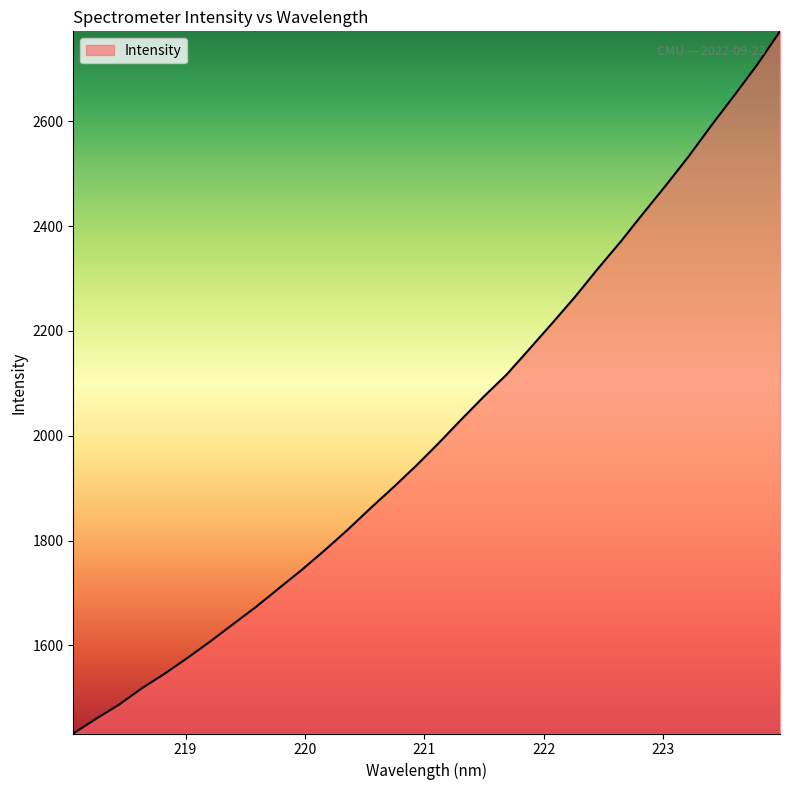

What is the smallest value displayed?

1431.9